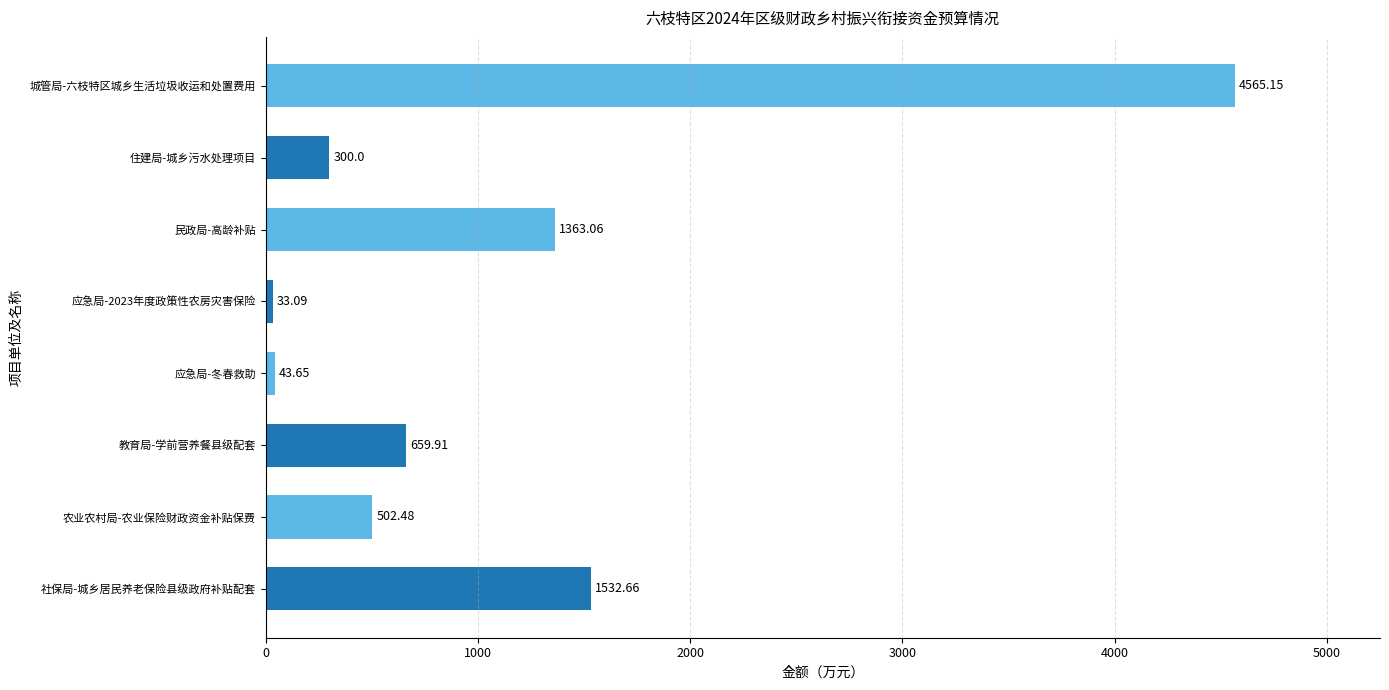

Where is the data nearest to the value 2299?

社保局-城乡居民养老保险县级政府补贴配套